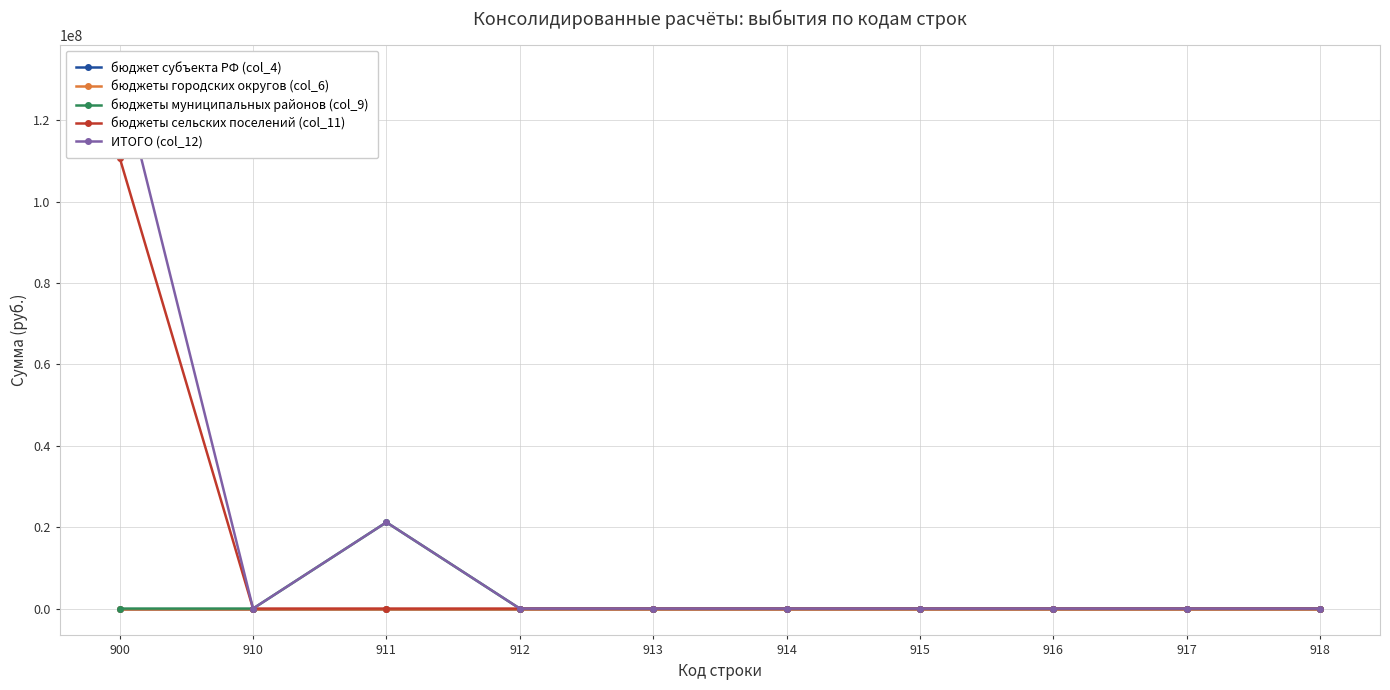

At which category is the sum across all series the highest?

900